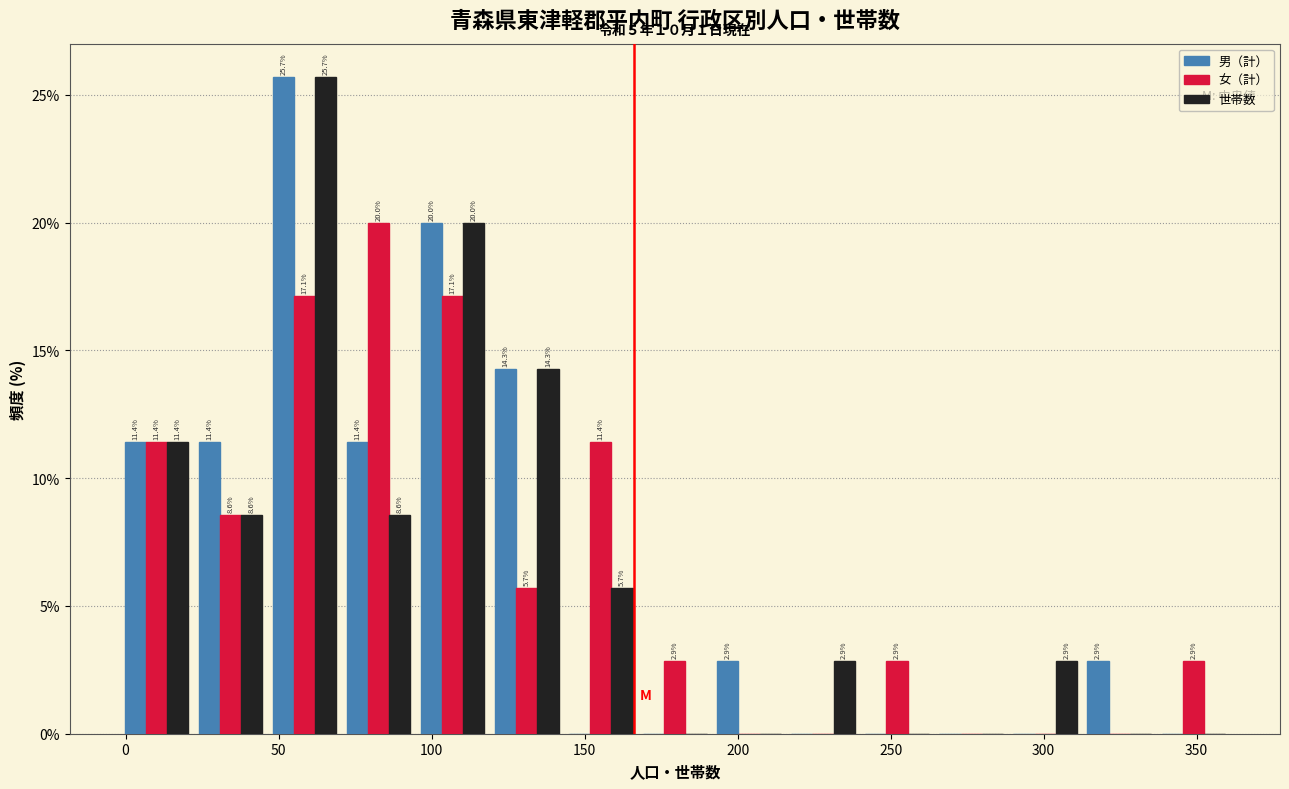

In the 世帯数 series, which range on the x-axis has the tallest bar?

45 to 70